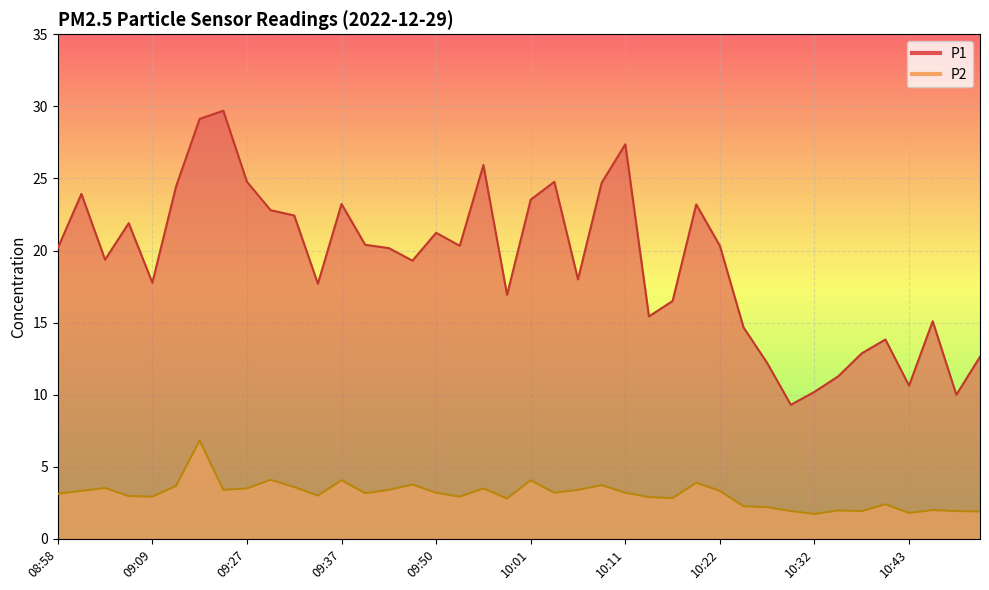

What is the label of the 27th point from the left?

10:17